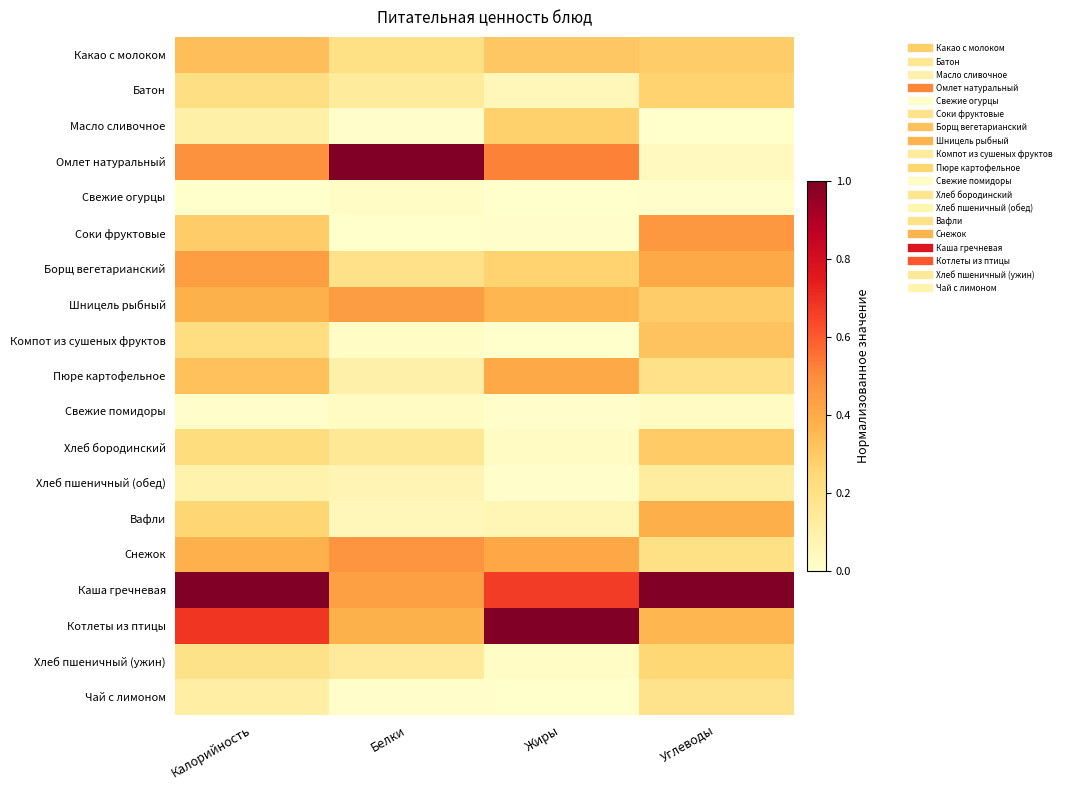

Reading right to left, transcribe all the data shown in this chart.

Какао с молоком: Углеводы=0.3	Жиры=0.3	Белки=0.2	Калорийность=0.3
Батон: Углеводы=0.3	Жиры=0.1	Белки=0.1	Калорийность=0.2
Масло сливочное: Углеводы=0.0	Жиры=0.3	Белки=0.0	Калорийность=0.1
Омлет натуральный: Углеводы=0.0	Жиры=0.5	Белки=1.0	Калорийность=0.5
Свежие огурцы: Углеводы=0.0	Жиры=0.0	Белки=0.0	Калорийность=0.0
Соки фруктовые: Углеводы=0.5	Жиры=0.0	Белки=0.0	Калорийность=0.3
Борщ вегетарианский: Углеводы=0.4	Жиры=0.3	Белки=0.2	Калорийность=0.4
Шницель рыбный: Углеводы=0.3	Жиры=0.4	Белки=0.4	Калорийность=0.4
Компот из сушеных фруктов: Углеводы=0.3	Жиры=0.0	Белки=0.0	Калорийность=0.2
Пюре картофельное: Углеводы=0.2	Жиры=0.4	Белки=0.1	Калорийность=0.3
Свежие помидоры: Углеводы=0.0	Жиры=0.0	Белки=0.0	Калорийность=0.0
Хлеб бородинский: Углеводы=0.3	Жиры=0.0	Белки=0.2	Калорийность=0.2
Хлеб пшеничный (обед): Углеводы=0.1	Жиры=0.0	Белки=0.1	Калорийность=0.1
Вафли: Углеводы=0.4	Жиры=0.1	Белки=0.1	Калорийность=0.3
Снежок: Углеводы=0.2	Жиры=0.4	Белки=0.5	Калорийность=0.4
Каша гречневая: Углеводы=1.0	Жиры=0.7	Белки=0.4	Калорийность=1.0
Котлеты из птицы: Углеводы=0.4	Жиры=1.0	Белки=0.4	Калорийность=0.7
Хлеб пшеничный (ужин): Углеводы=0.3	Жиры=0.0	Белки=0.1	Калорийность=0.2
Чай с лимоном: Углеводы=0.2	Жиры=0.0	Белки=0.0	Калорийность=0.1